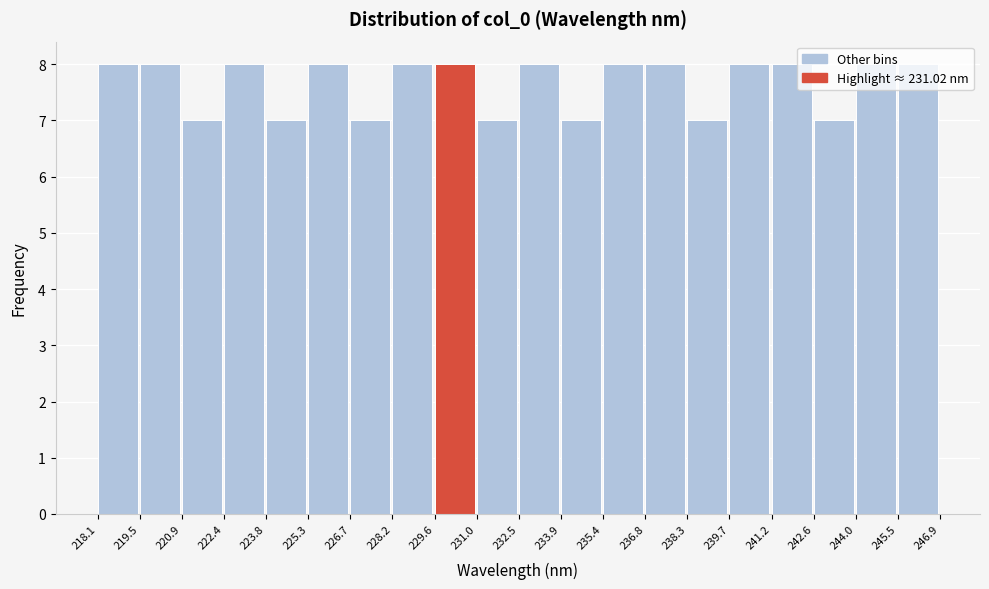

Reading left to right, transcribe this chart: for each bar, give the range it covers on the x-axis and its height. The values are not printed on the chart, so give them approximately, as read against the axis.

218.1 to 219.5: 8
219.5 to 220.9: 8
220.9 to 222.4: 7
222.4 to 223.8: 8
223.8 to 225.3: 7
225.3 to 226.7: 8
226.7 to 228.2: 7
228.2 to 229.6: 8
229.6 to 231.0: 8
231.0 to 232.5: 7
232.5 to 233.9: 8
233.9 to 235.4: 7
235.4 to 236.8: 8
236.8 to 238.3: 8
238.3 to 239.7: 7
239.7 to 241.2: 8
241.2 to 242.6: 8
242.6 to 244.0: 7
244.0 to 245.5: 8
245.5 to 246.9: 8